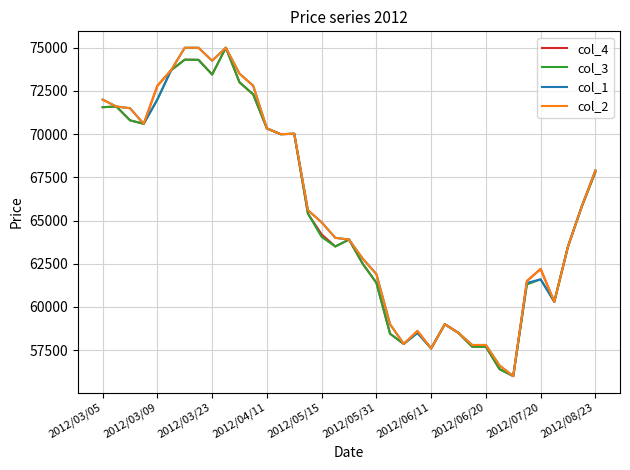

What is the minimum value for col_2?

56000